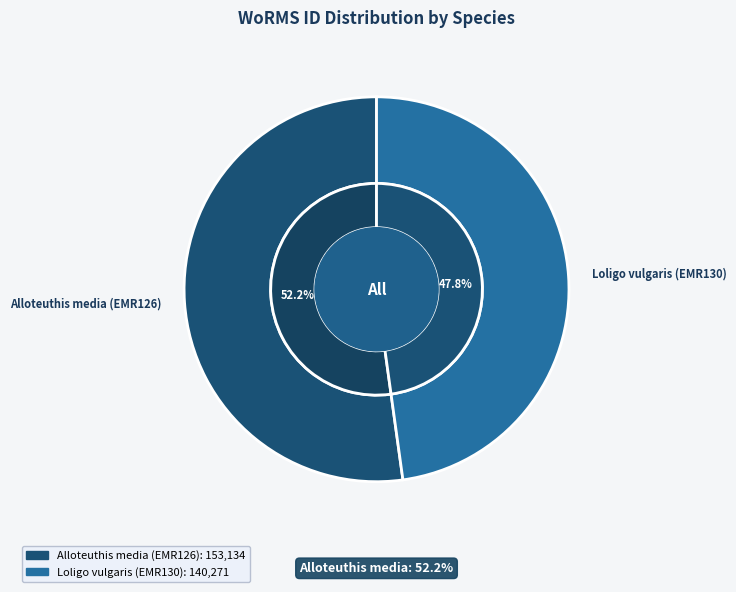

Is it true that Loligo vulgaris (EMR130) is 54% of the pie?

False